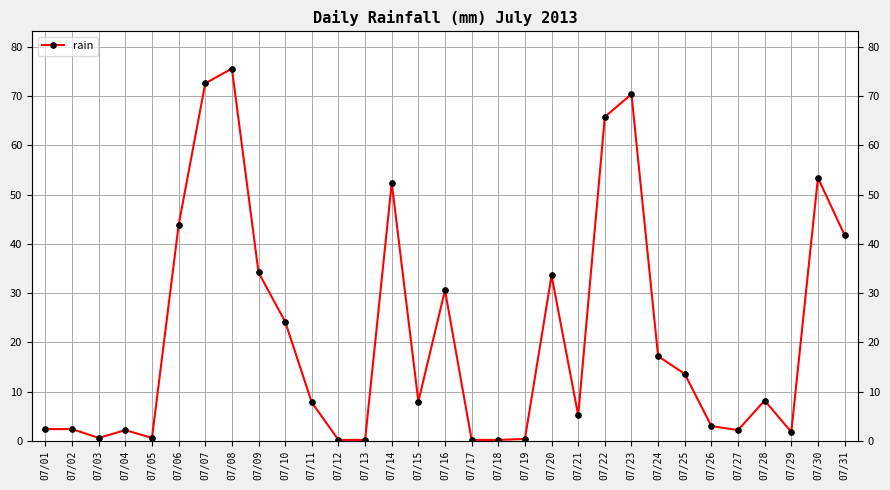

Reading left to right, extract all data points from this chart.

2.4	2.4	0.6	2.2	0.6	43.8	72.6	75.6	34.2	24.2	7.8	0.2	0.2	52.4	8.0	30.6	0.2	0.2	0.4	33.6	5.2	65.8	70.4	17.2	13.6	3.0	2.2	8.2	1.8	53.4	41.8